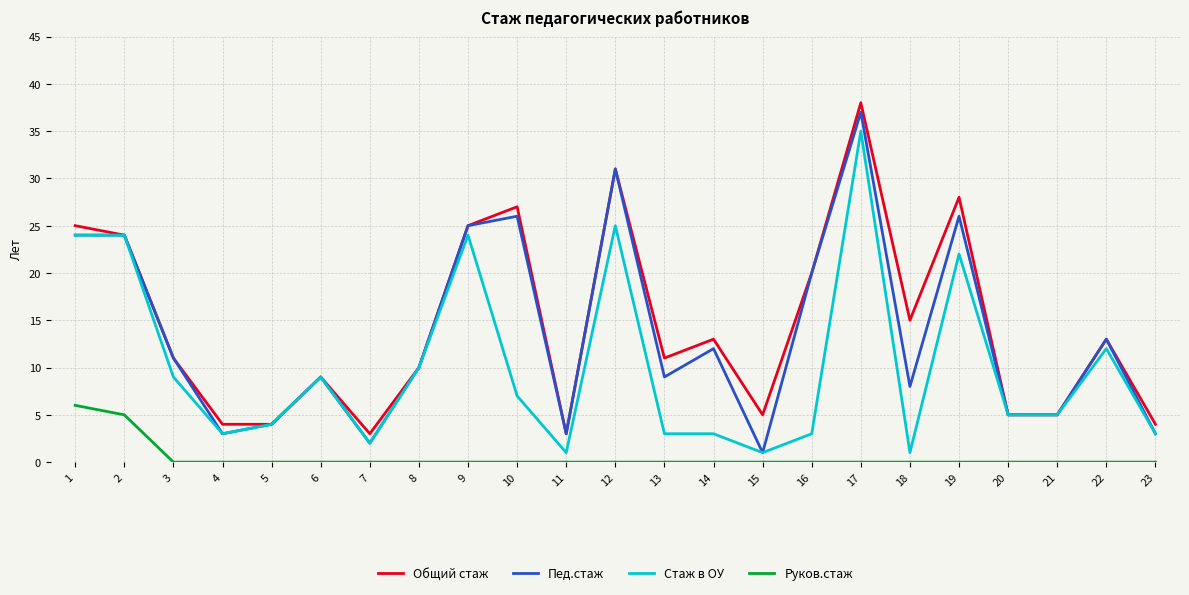

What value does the Общий стаж series have at 7, to the nearest 5?

5